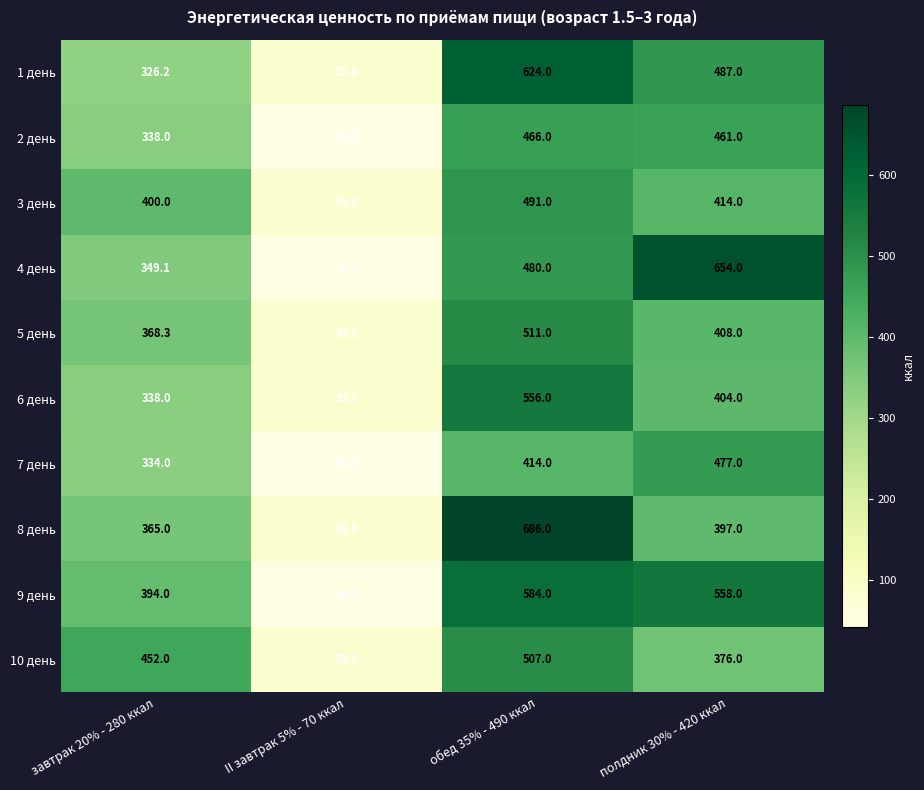

How many data points does each series have?

4